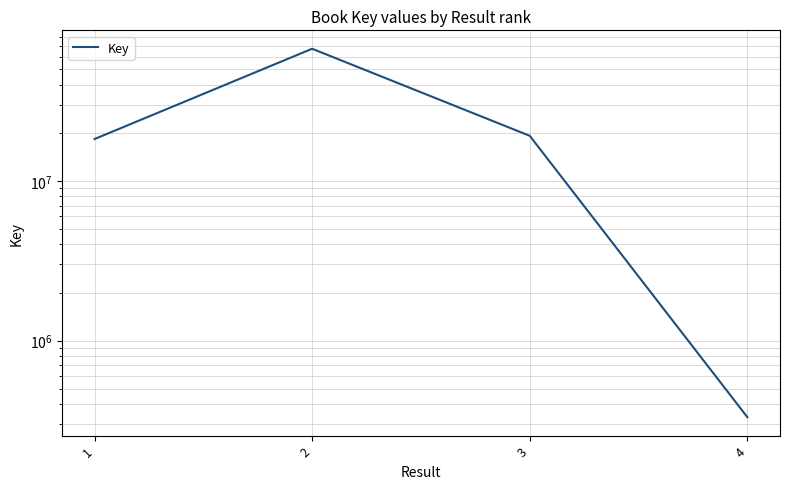

List the labels in order of value, largest first.

2, 3, 1, 4